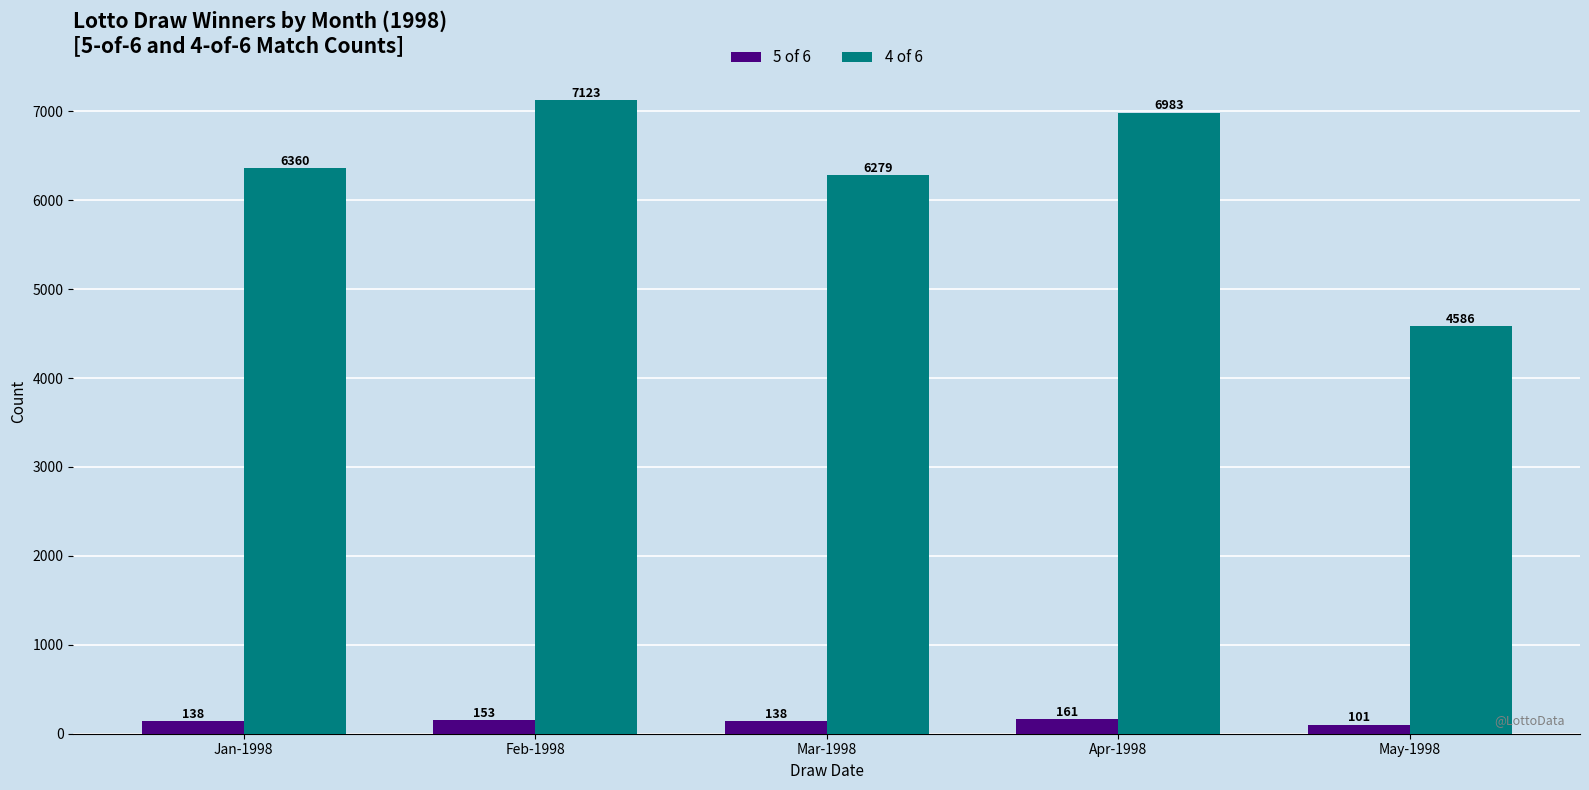

What position from the right is May-1998?

1